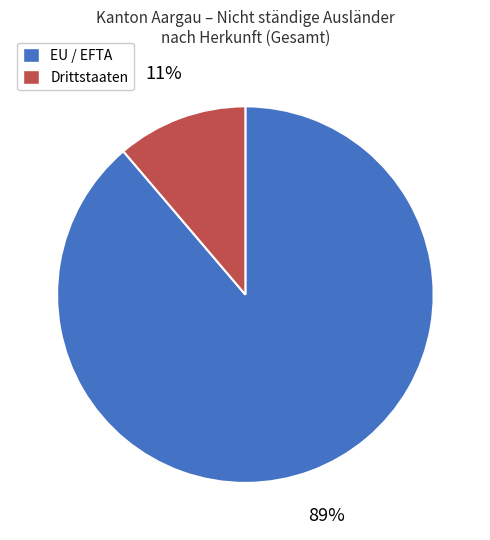

To the nearest percent, what portion does Drittstaaten represent?

11%